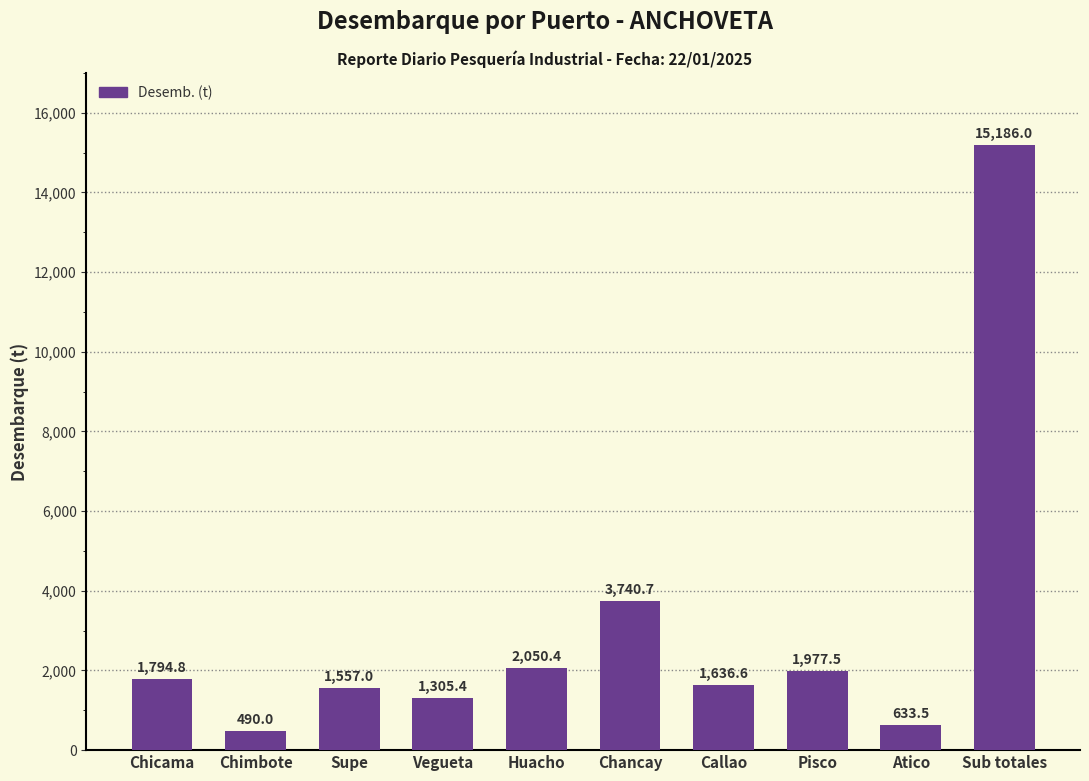

What is the maximum value shown in the chart?

15186.0